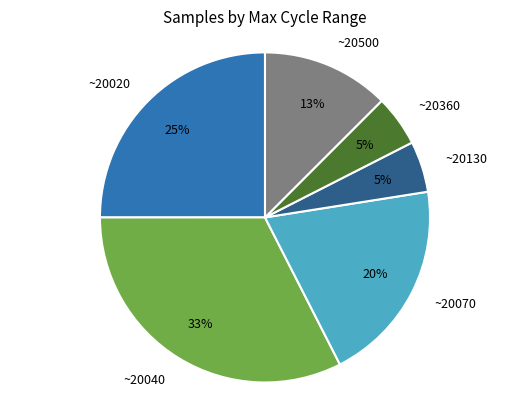

Is the sum of ~20360 and ~20020 greater than half?

No